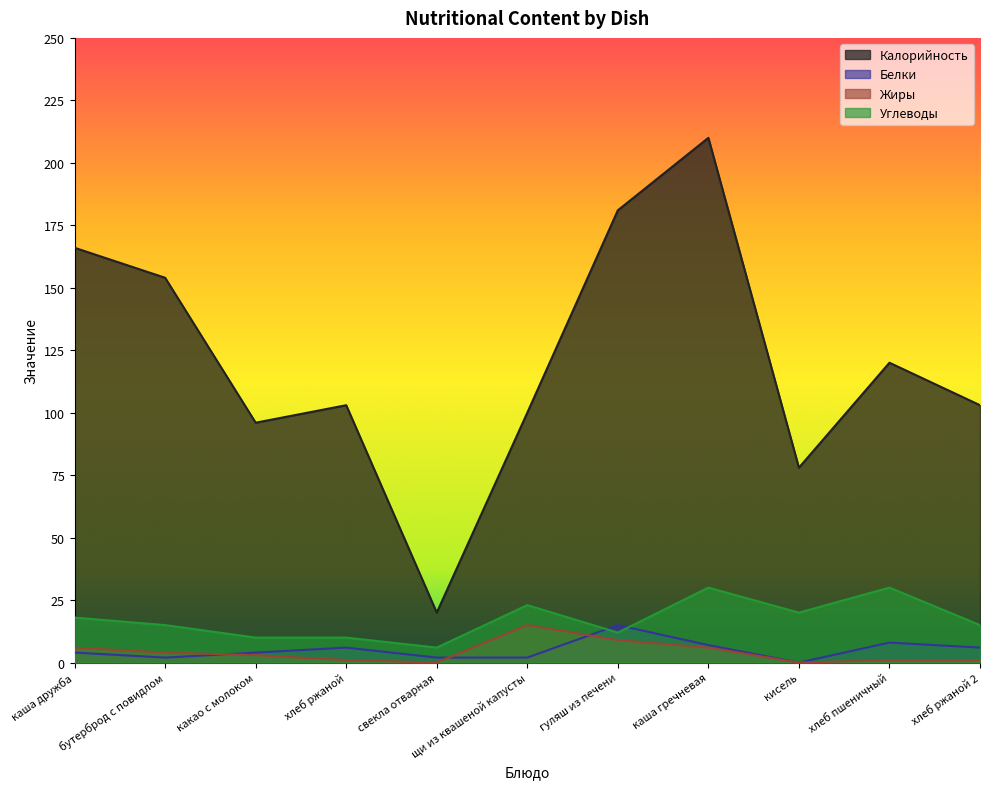

True or false: Жиры has a value of 4 at бутерброд с повидлом.

True